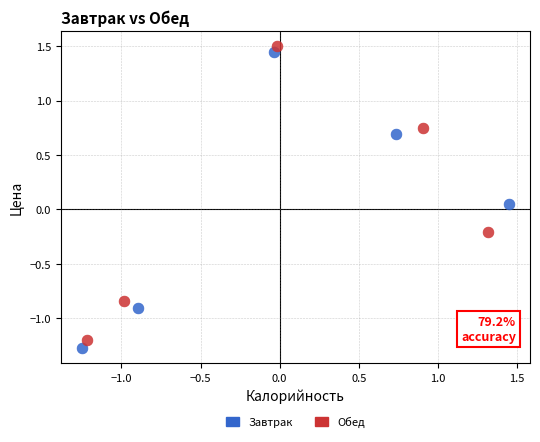

Which series reaches the minimum Y coordinate?

Завтрак